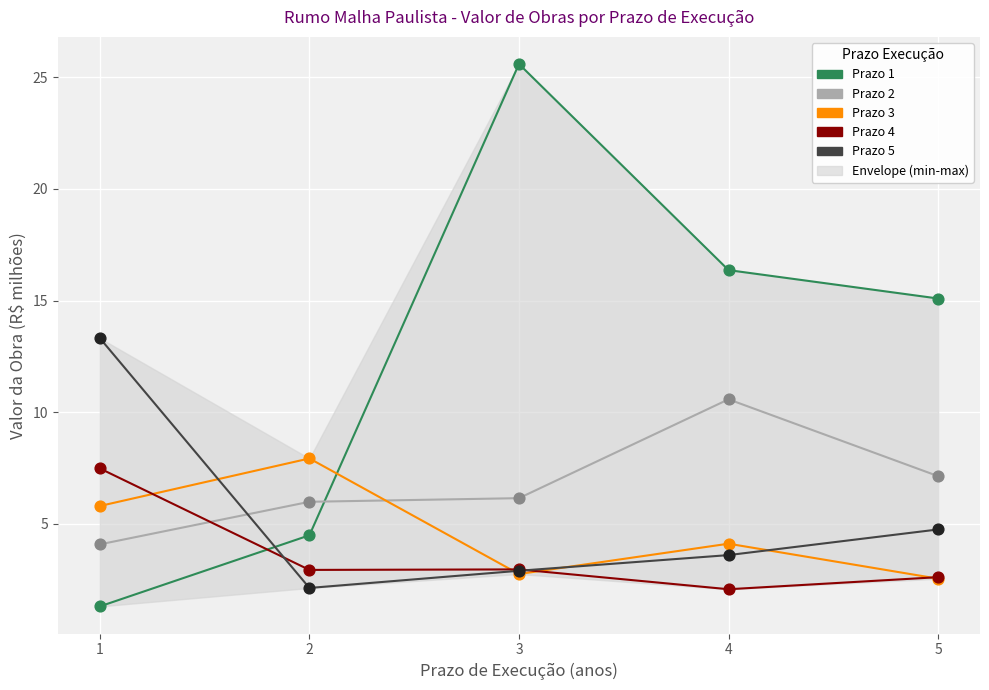

What is the total value across all series at 1?

31.9